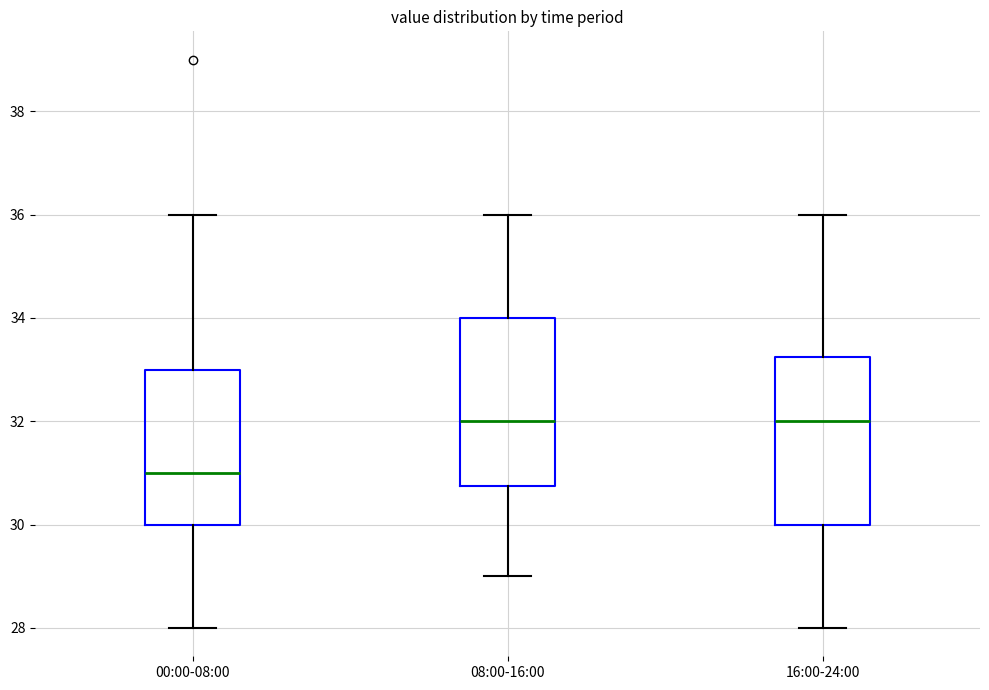

Reading left to right, transcribe this box plot: for each box, give where its median line is, the range the box spans, and where its two whiskers end, as read against the y-axis. The values are not printed on the chart, so give them approximately, as read against the axis.

00:00-08:00: median 31.0, box 30.0 to 33.0, whiskers 28.0 to 36.0
08:00-16:00: median 32.0, box 30.8 to 34.0, whiskers 29.0 to 36.0
16:00-24:00: median 32.0, box 30.0 to 33.2, whiskers 28.0 to 36.0